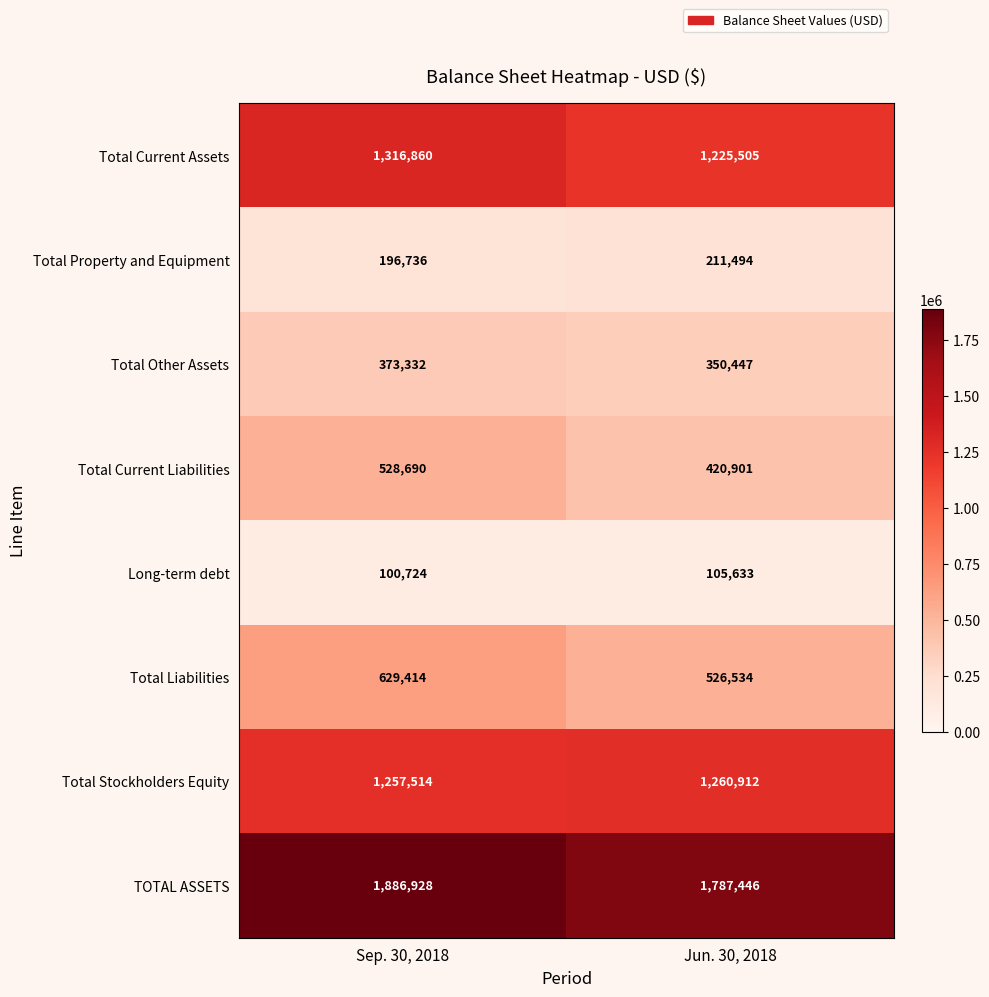

Count the number of categories in the chart.

2